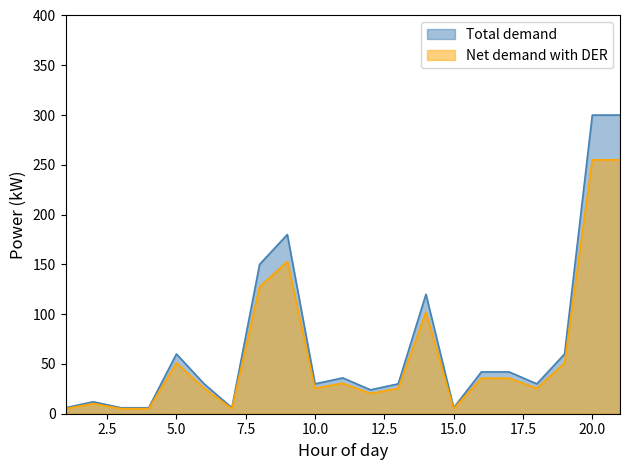

Where is the first local minimum for Total demand?

7